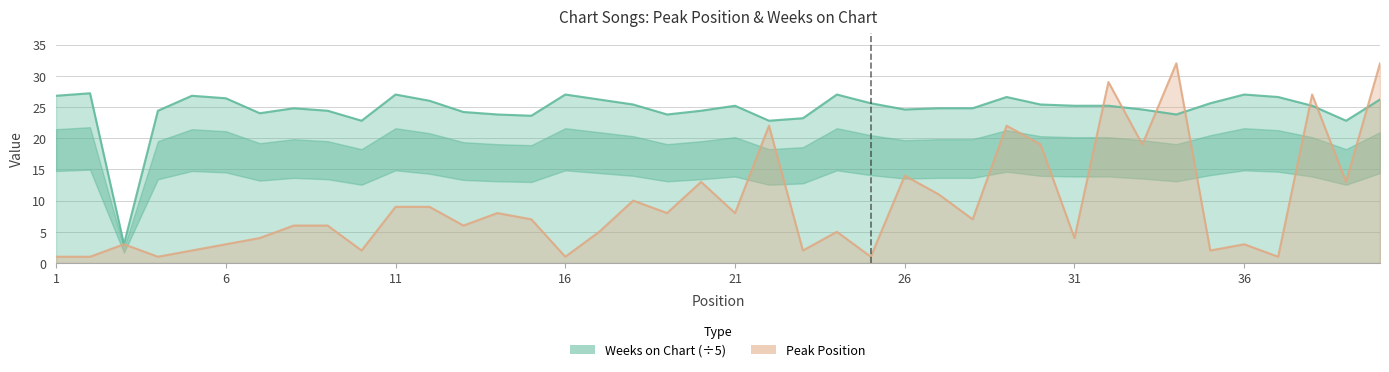

What is the sum of the Weeks on Chart values at 17 and 5?

53.0